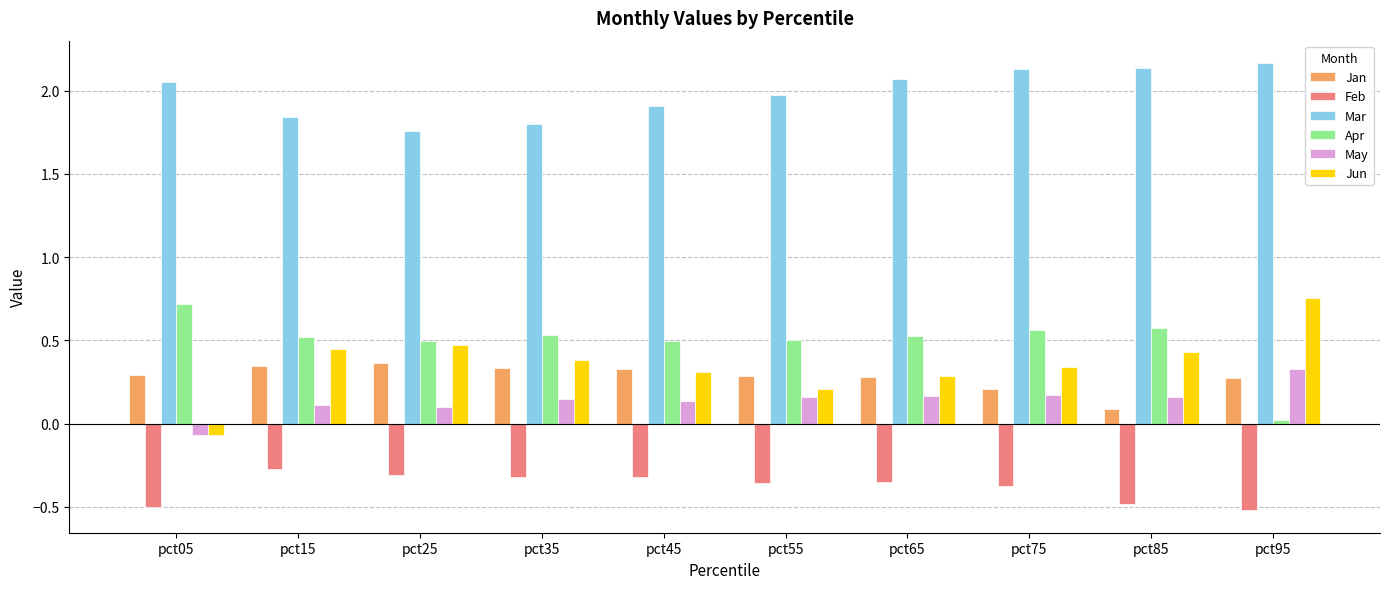

List the series in order of their peak value, highest first.

Mar, Jun, Apr, Jan, May, Feb